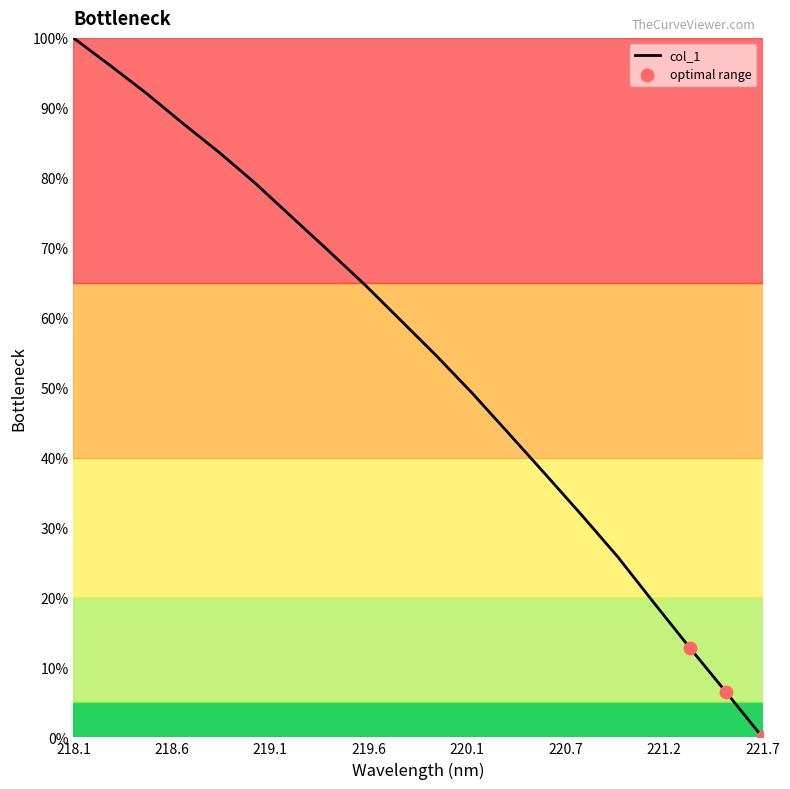

What is the greatest value displayed?

100.0